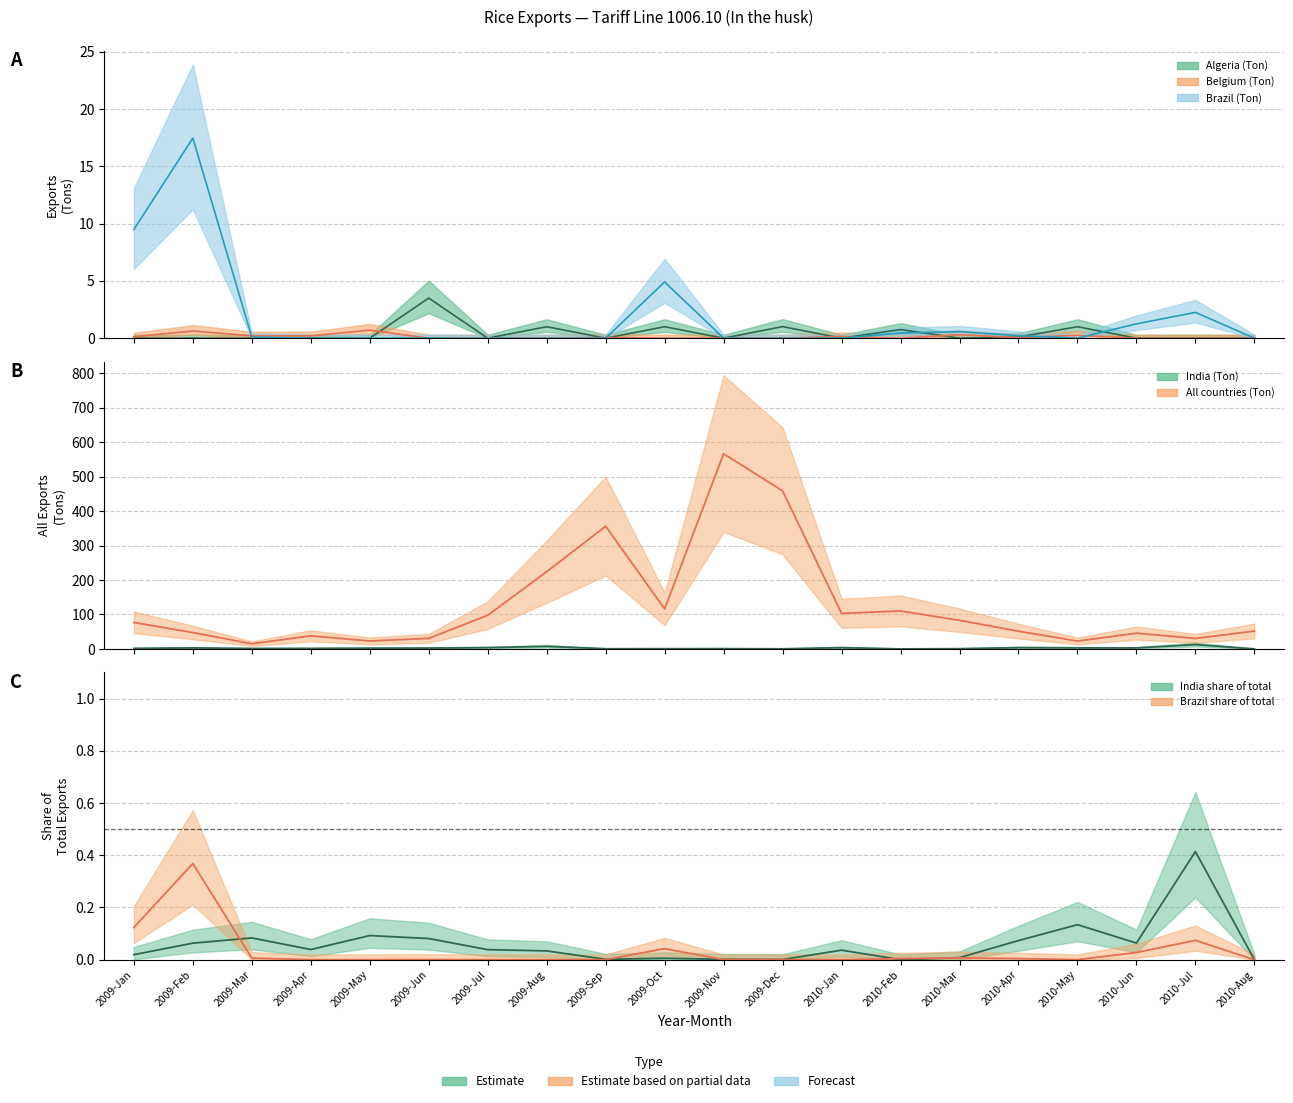

Where is the first local minimum for Brazil (Ton)?

2010-May